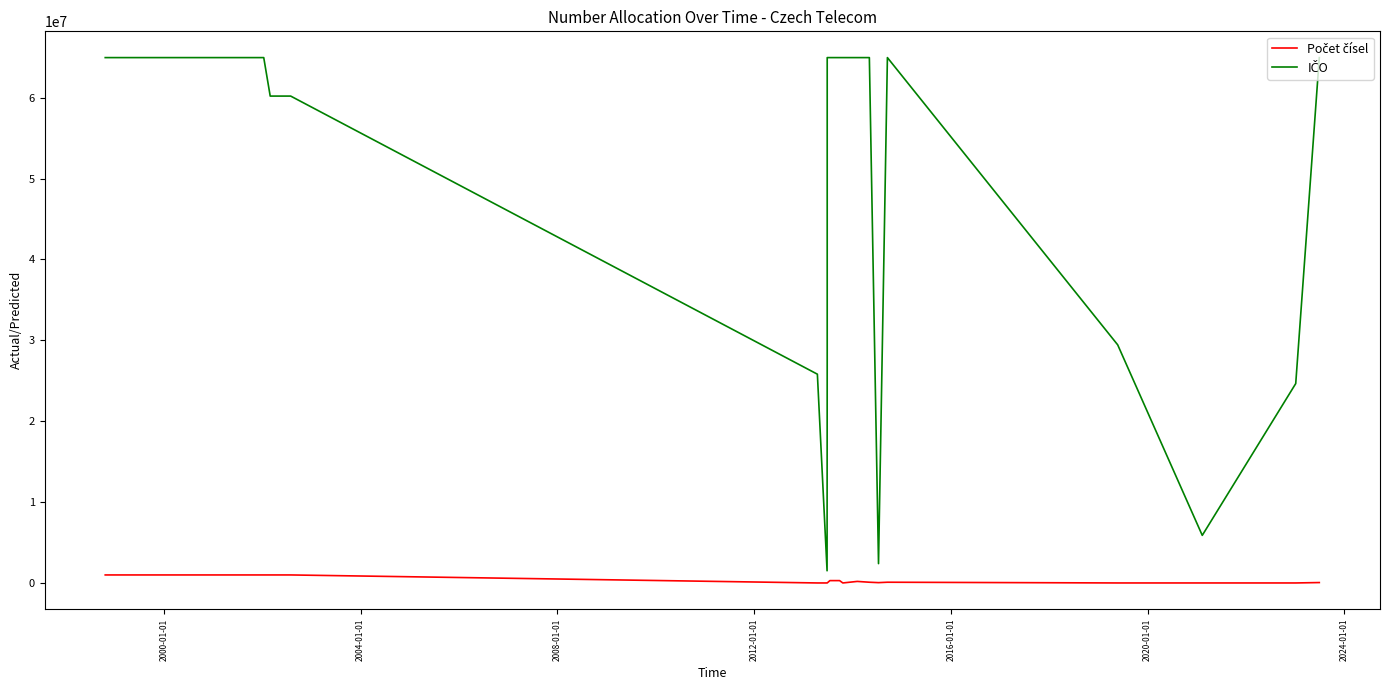

True or false: IČO and Počet čísel cross at least once.

False